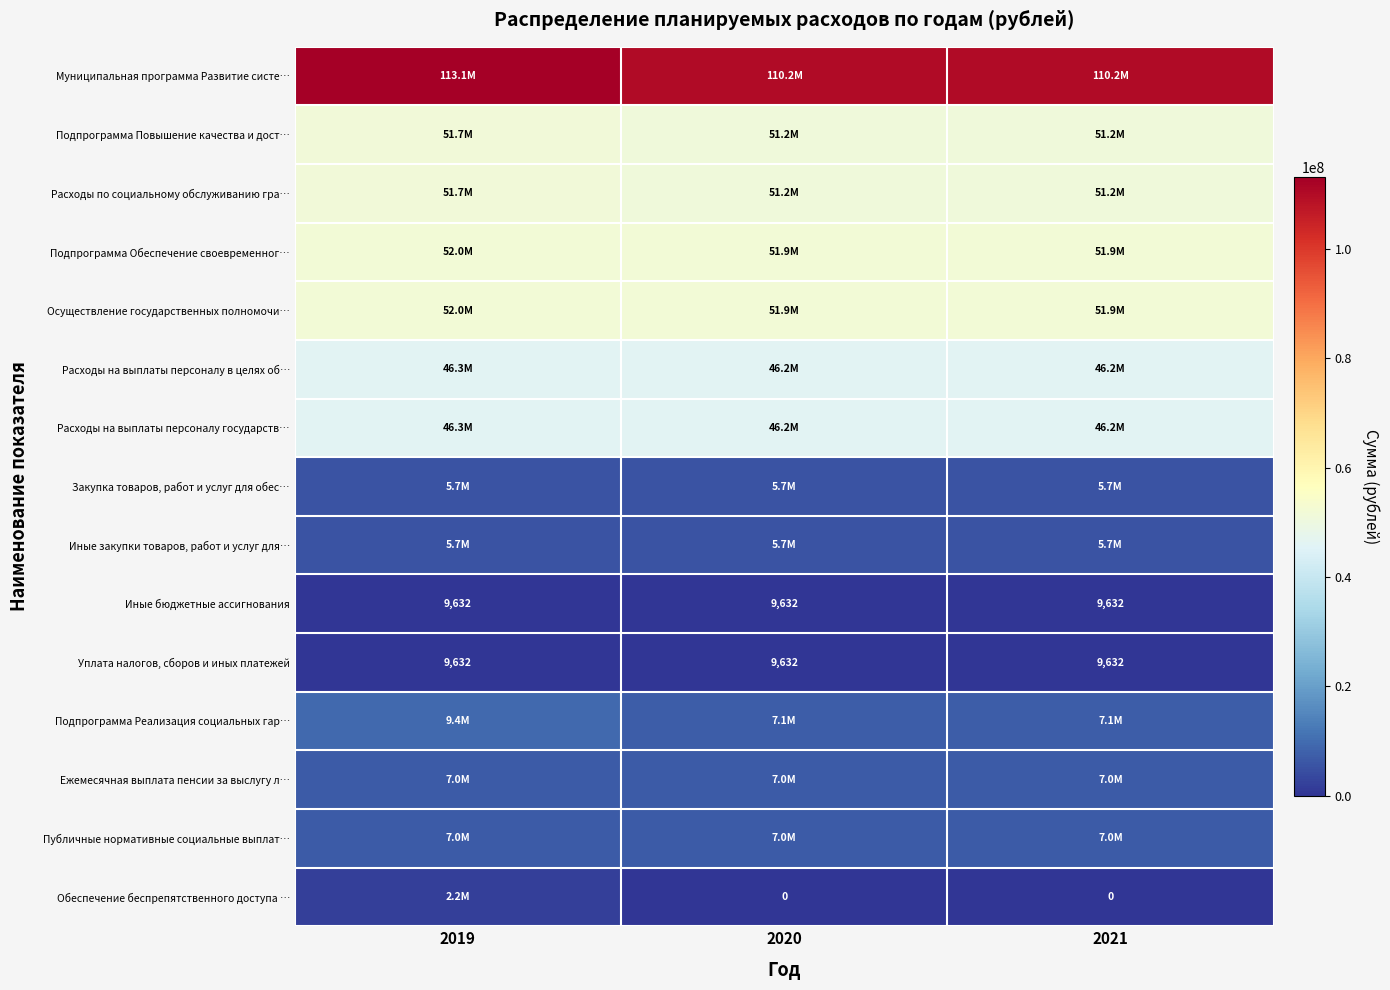

The value of Уплата налогов, сборов и иных платежей at 2020 is 9632. True or false?

True